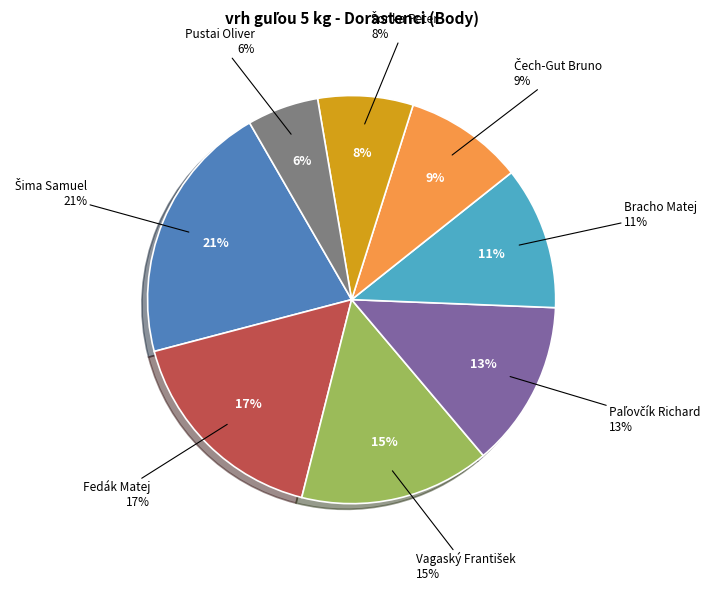

To the nearest percent, what is the difference between the largest and smallest slice percentages?

15%